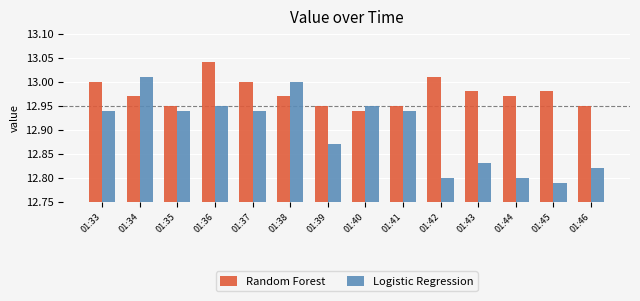

What is the total value across all series at 01:45?

25.8